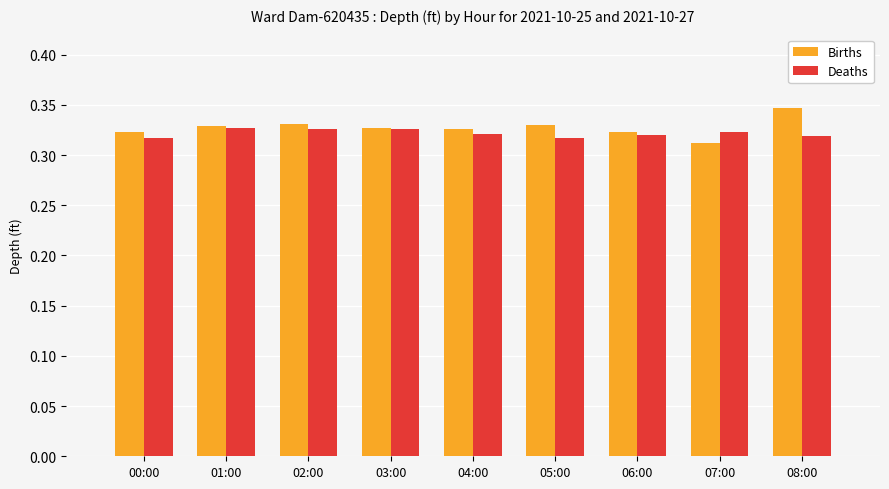

List the series in order of their peak value, lowest first.

Deaths, Births